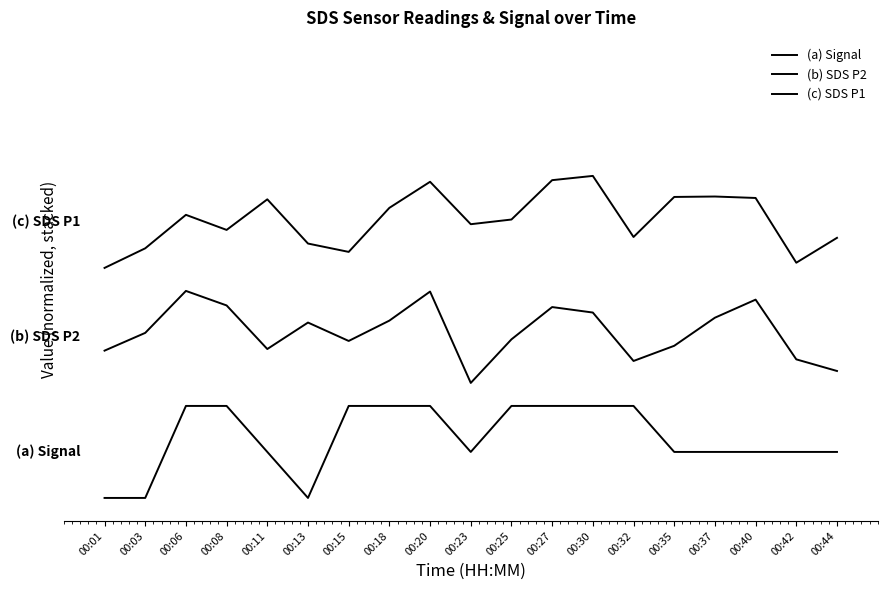

Does the chart have visible grid lines?

No